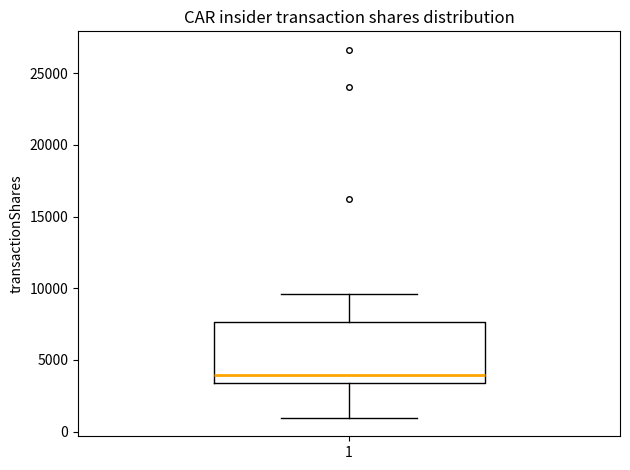

Where does the upper whisker of the box at x = 1 end on the y-axis? The values are not printed on the chart, so give them approximately, as read against the axis.

9500